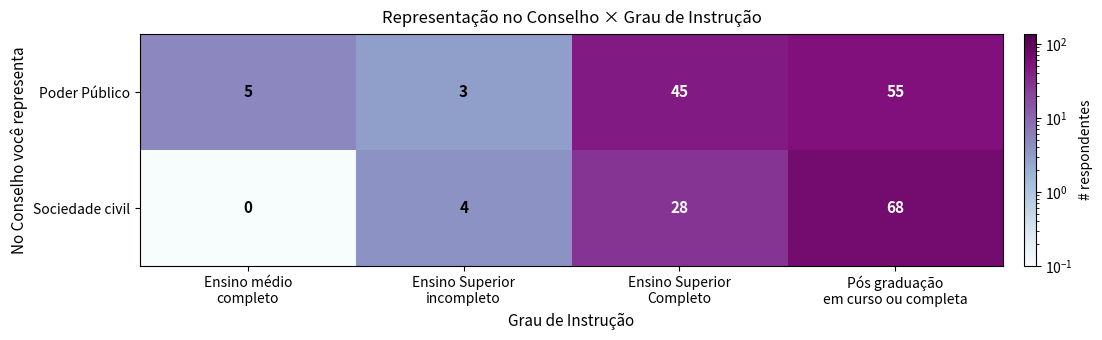

What is the difference between the maximum and second lowest values in the Sociedade civil series?

64